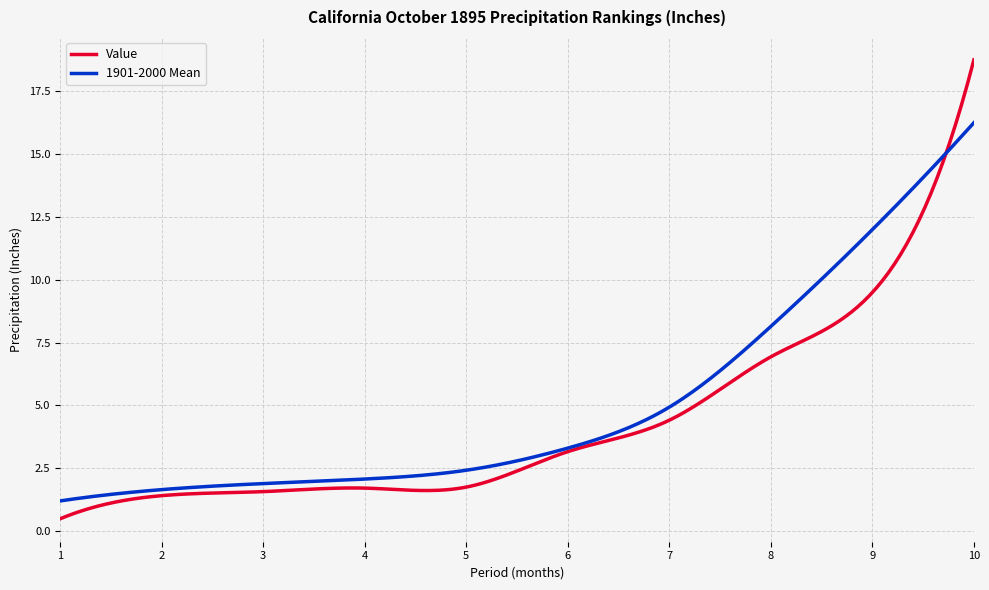

Does the chart have visible grid lines?

Yes